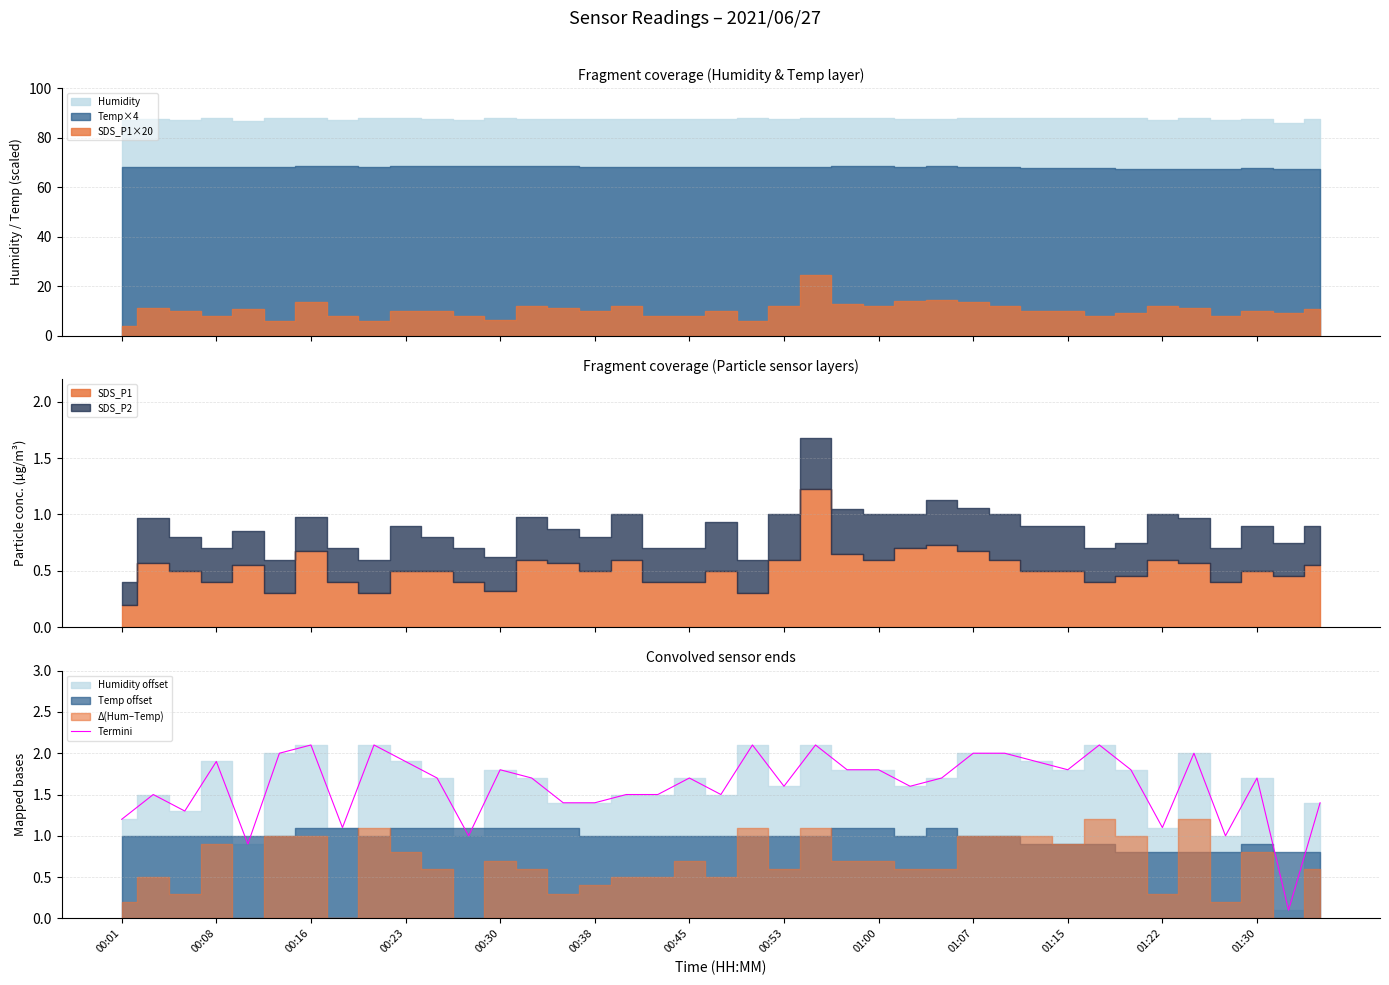

How many points are lower than both their immediate neighbors (excluding endpoints)?

11